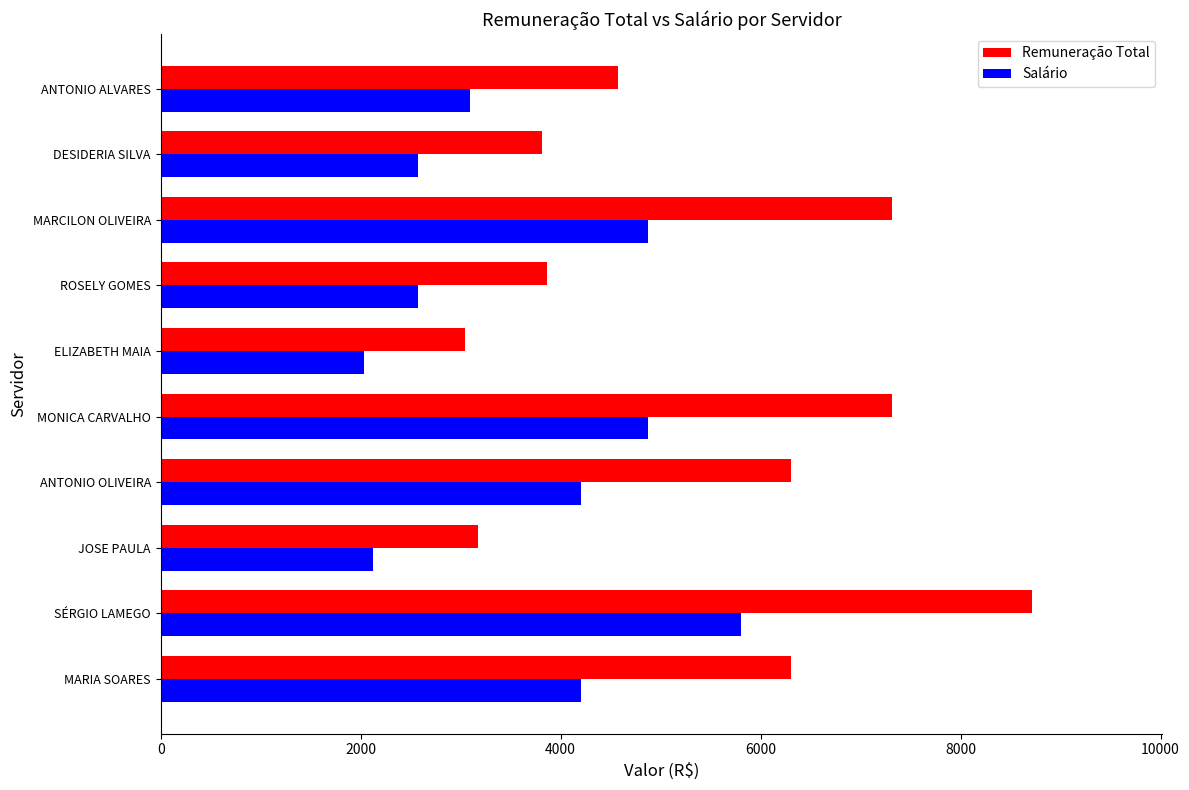

Which series changed the most between DESIDERIA SILVA and ANTONIO ALVARES?

Remuneração Total